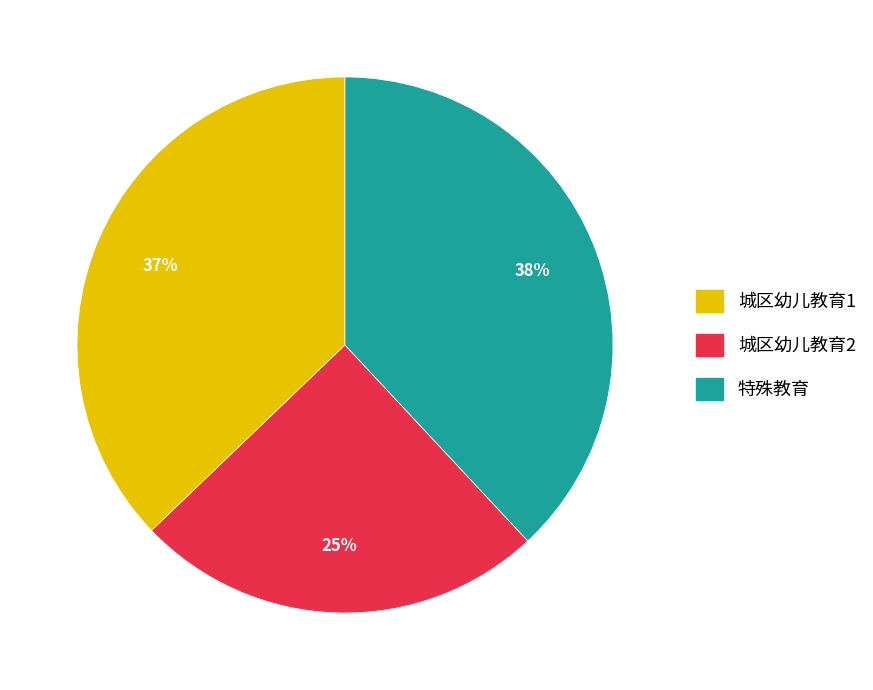

The 特殊教育 slice represents 25% of the pie. True or false?

False